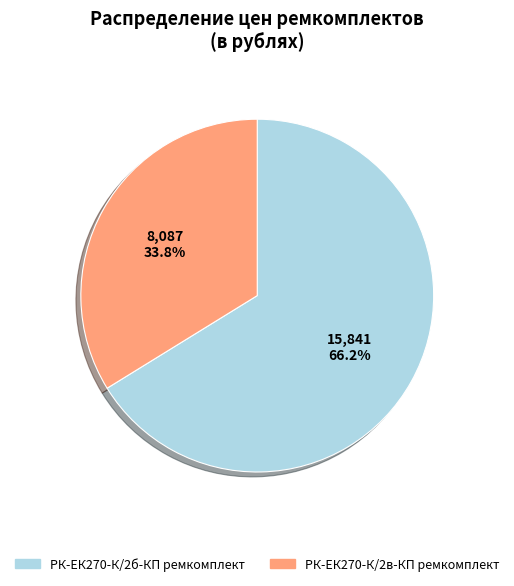

What is the largest slice in the pie chart?

РК-ЕК270-К/2б-КП ремкомплект